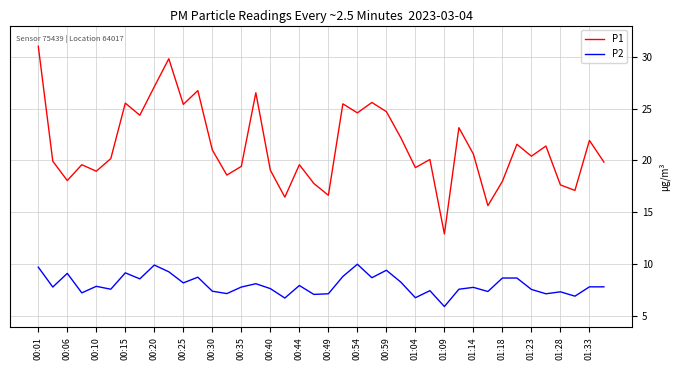

What is the average value of the P1 series?

21.3